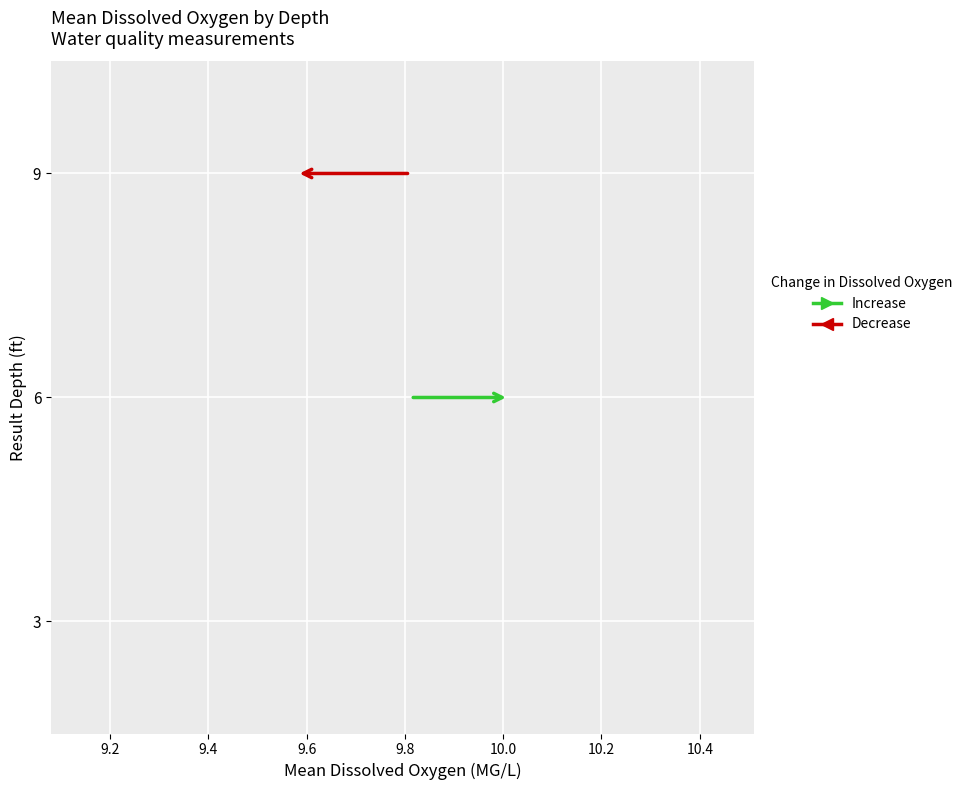

Count the number of data series in this chart.

2